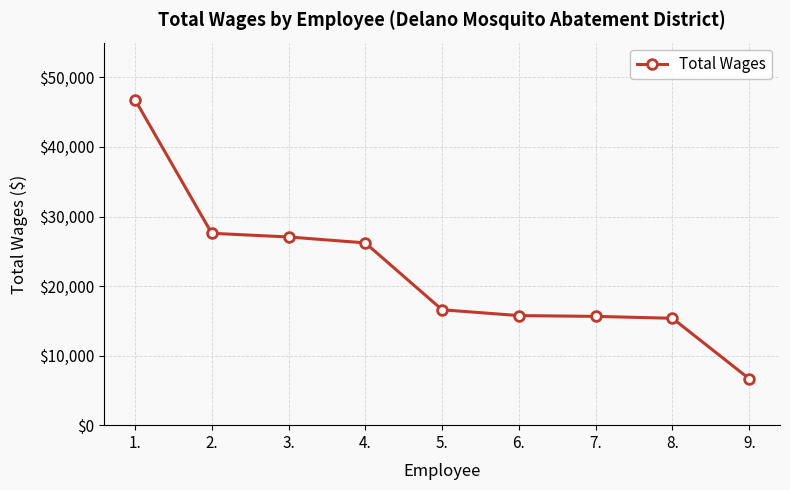

How many lines are shown in the chart?

1